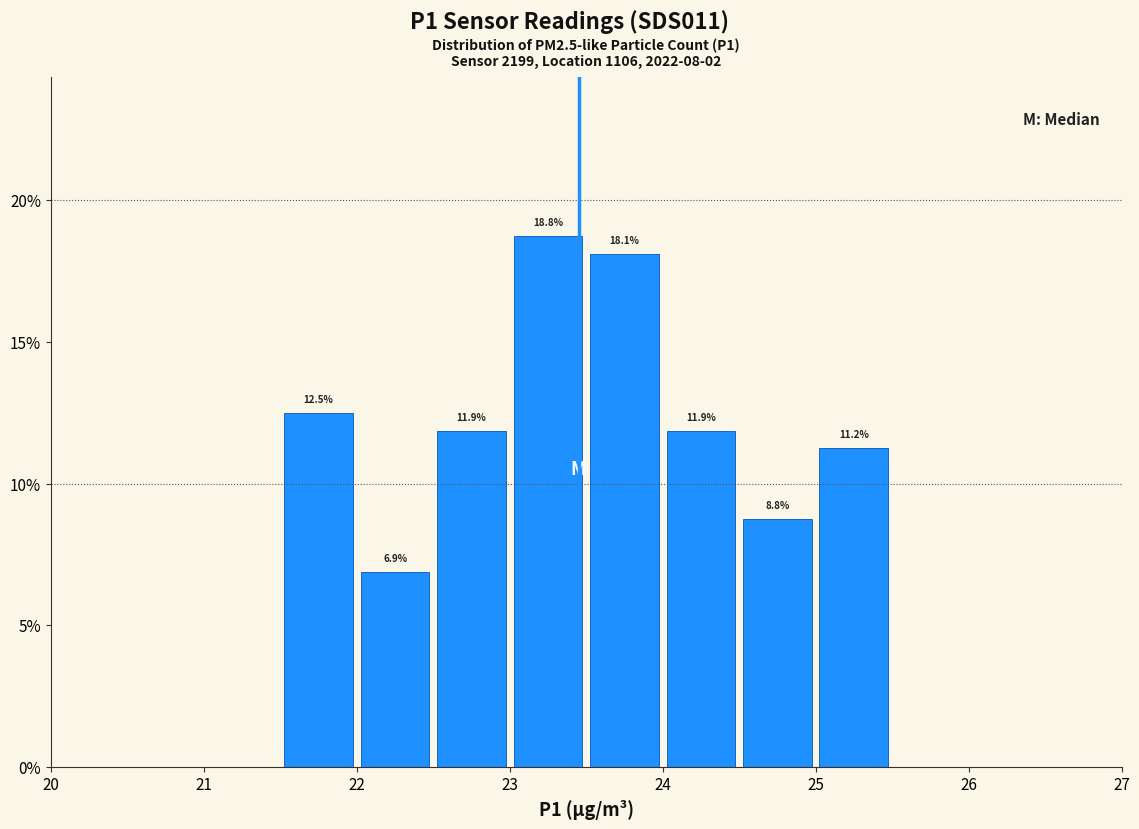

Which range on the x-axis has the tallest bar?

23.0 to 23.5